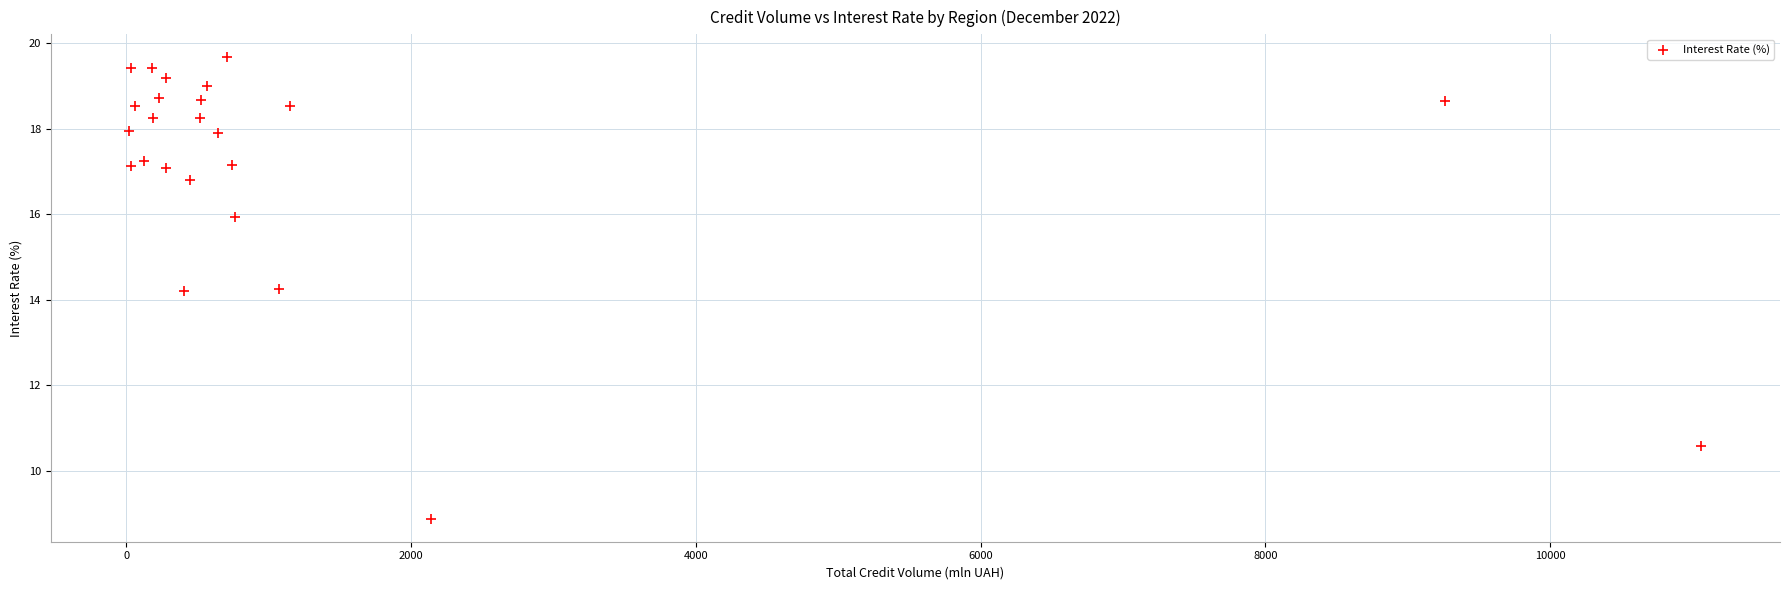

What is the range of Y values (max minus min)?

10.8